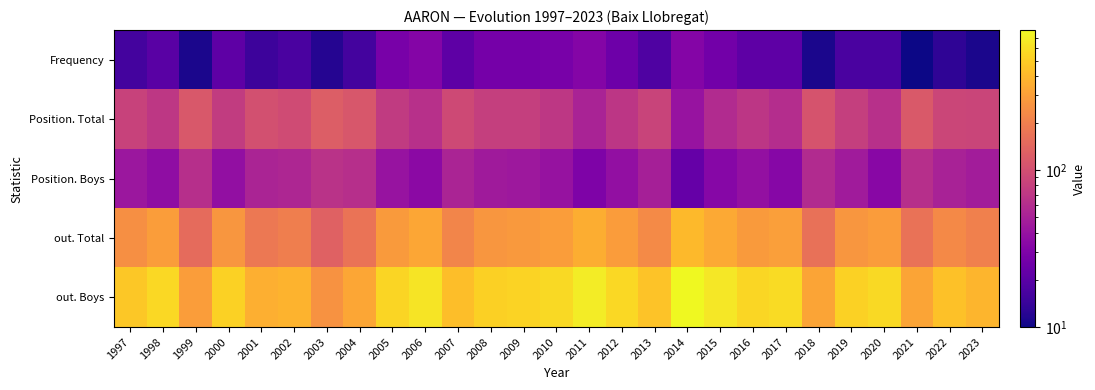

Which series has the largest total across all categories?

out. Boys